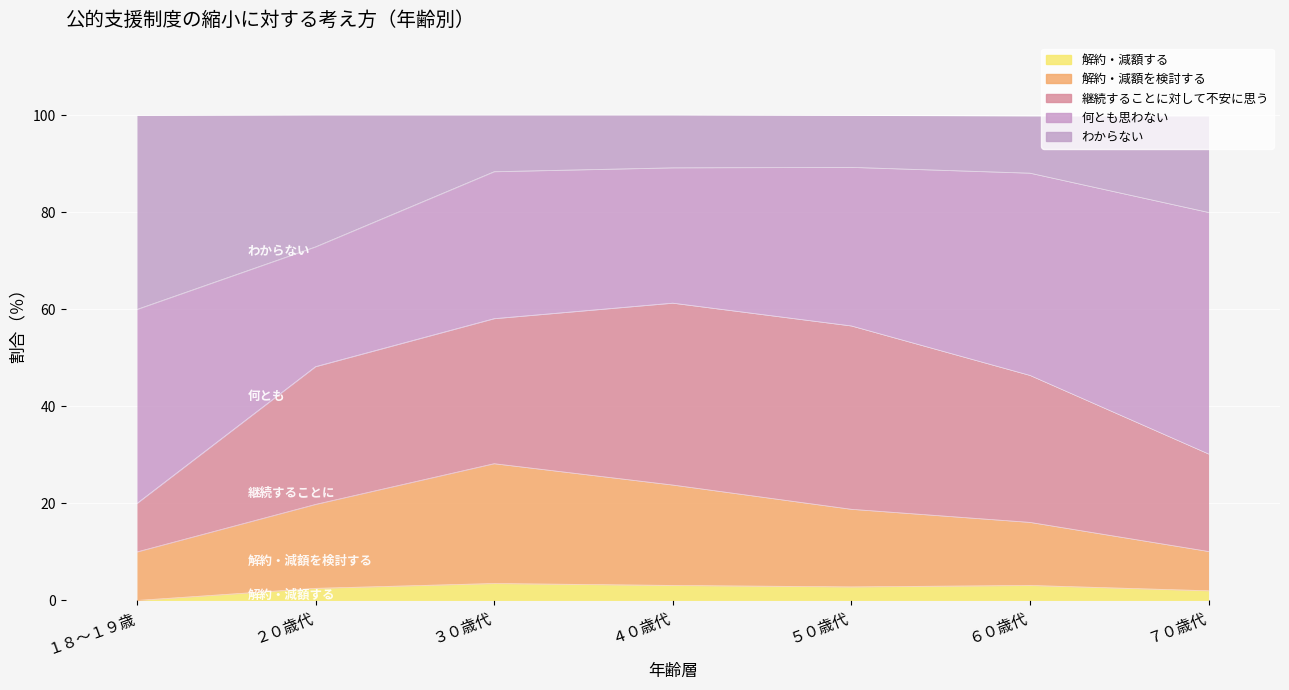

How many values in the わからない series exceed 88?

4